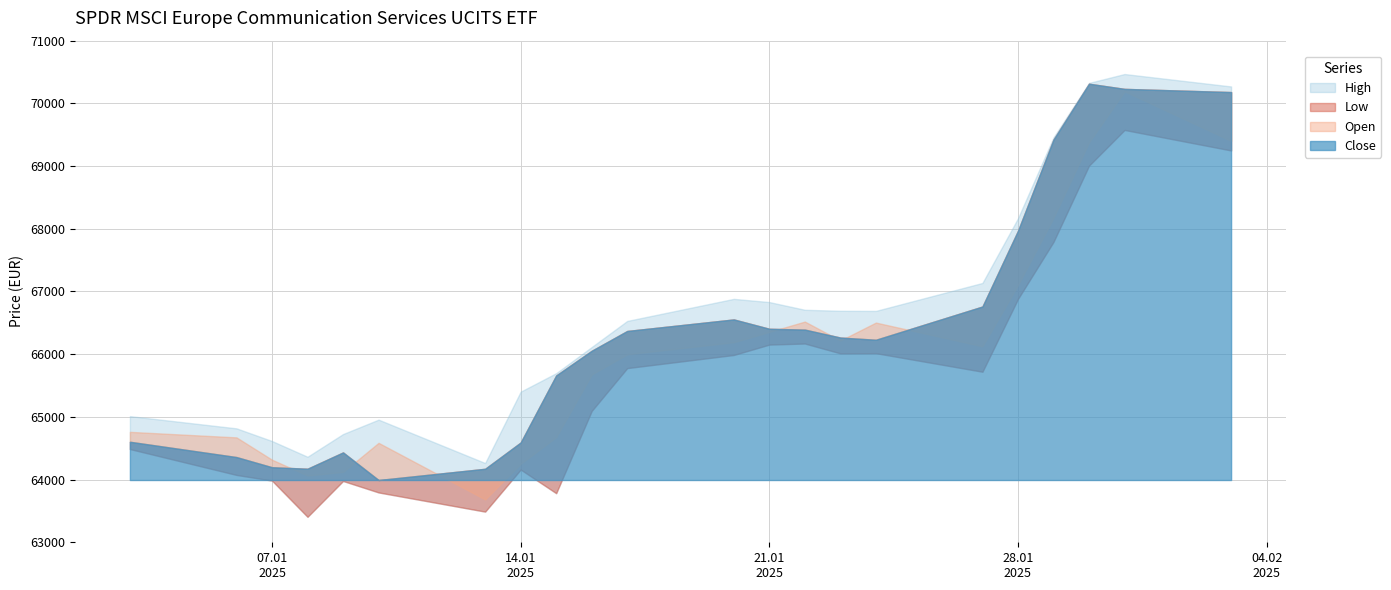

In Low, how many points are higher than both neighbors (excluding endpoints)?

5